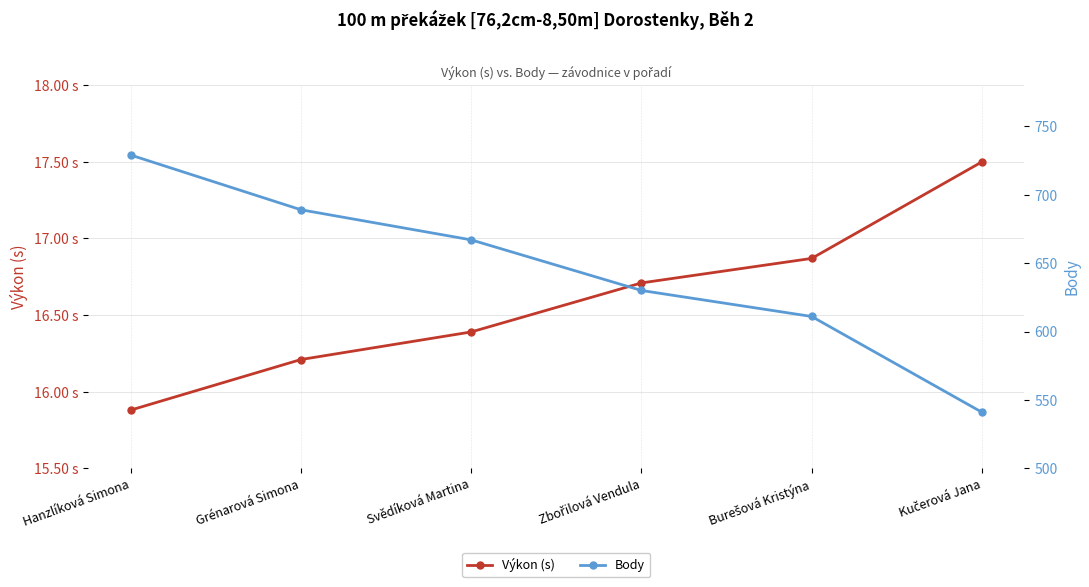

What is the difference between the maximum and minimum values in the Výkon (s) series?

1.6